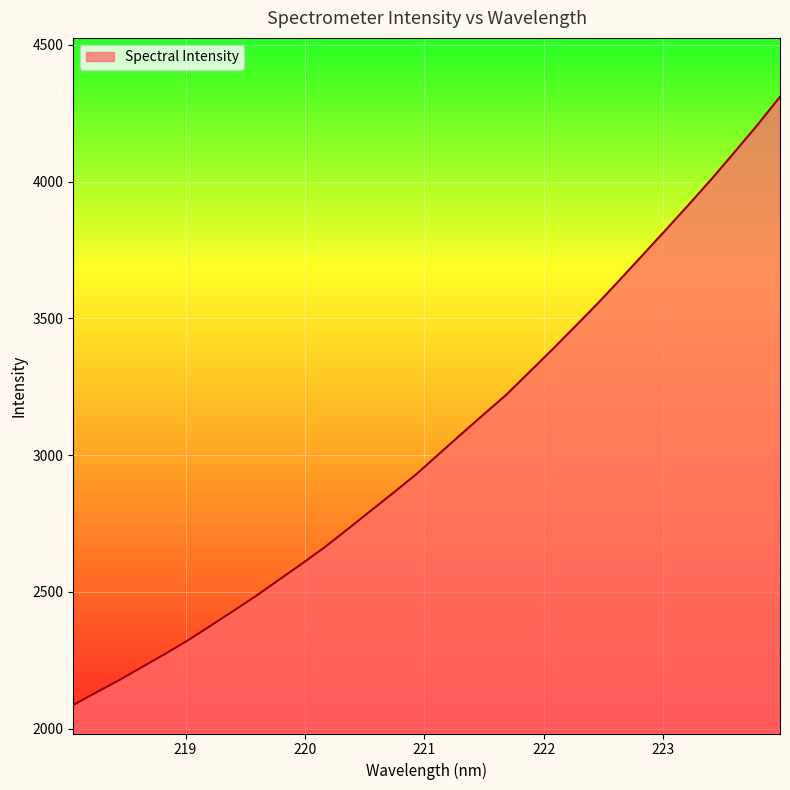

What is the minimum value shown in the chart?

2086.7